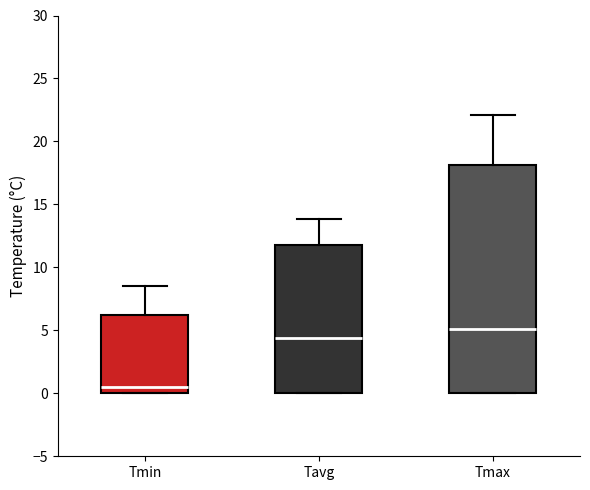

Which box is the tallest, from its lower edge to its upper edge?

Tmax